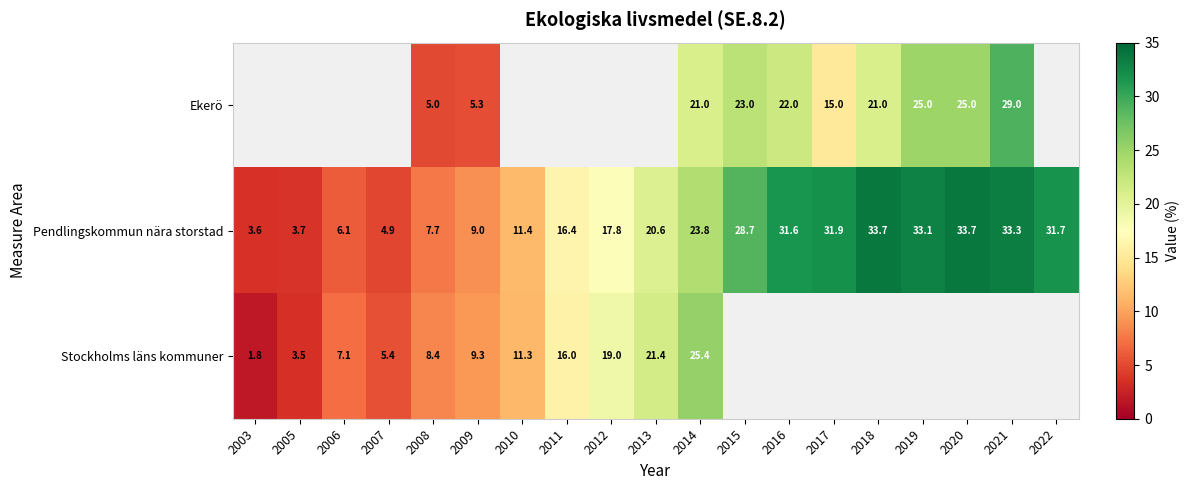

What is the difference between the second highest and minimum values in the Pendlingskommun nära storstad series?

30.1